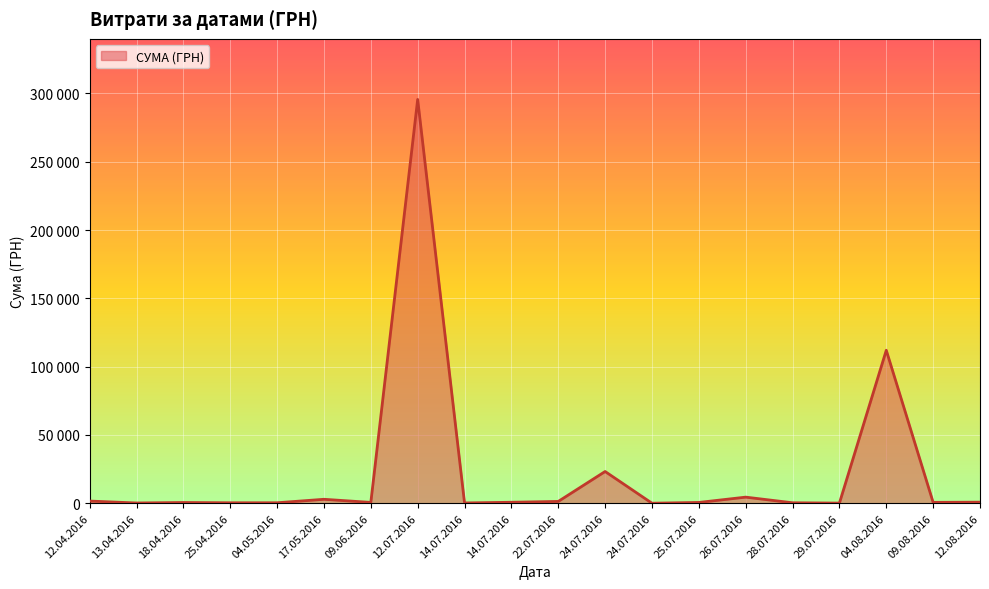

How many distinct data groups are displayed?

1